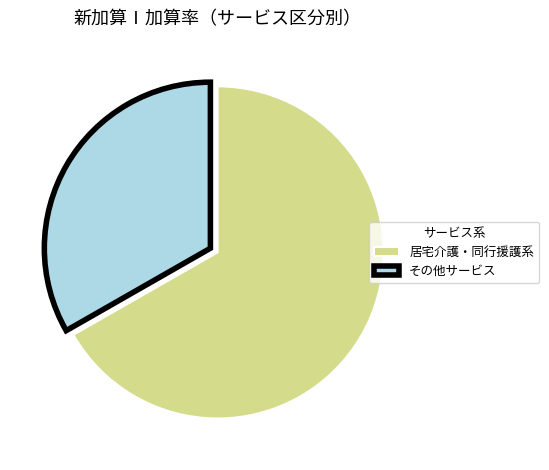

Do その他サービス and 居宅介護・同行援護系 together represent more than half of the pie?

Yes